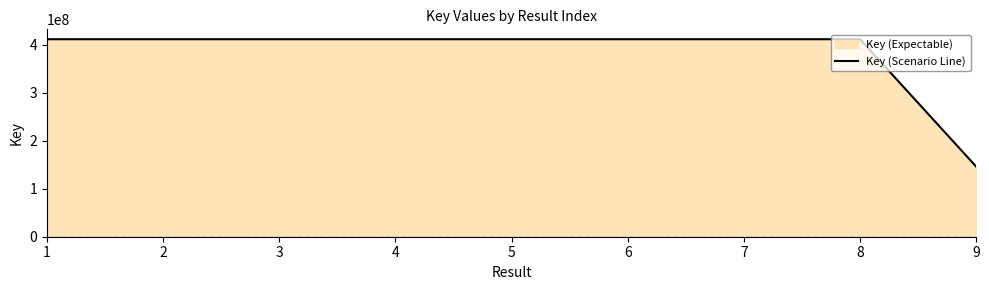

What is the smallest value displayed?

146334984